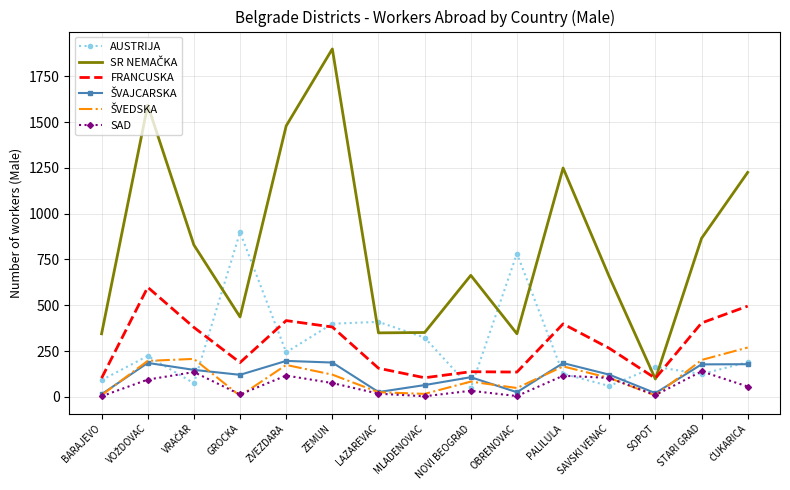

Which series changed the most between GROCKA and LAZAREVAC?

AUSTRIJA